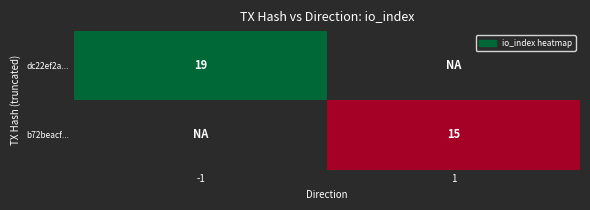

At how many categories does at least one series exceed 15?

1